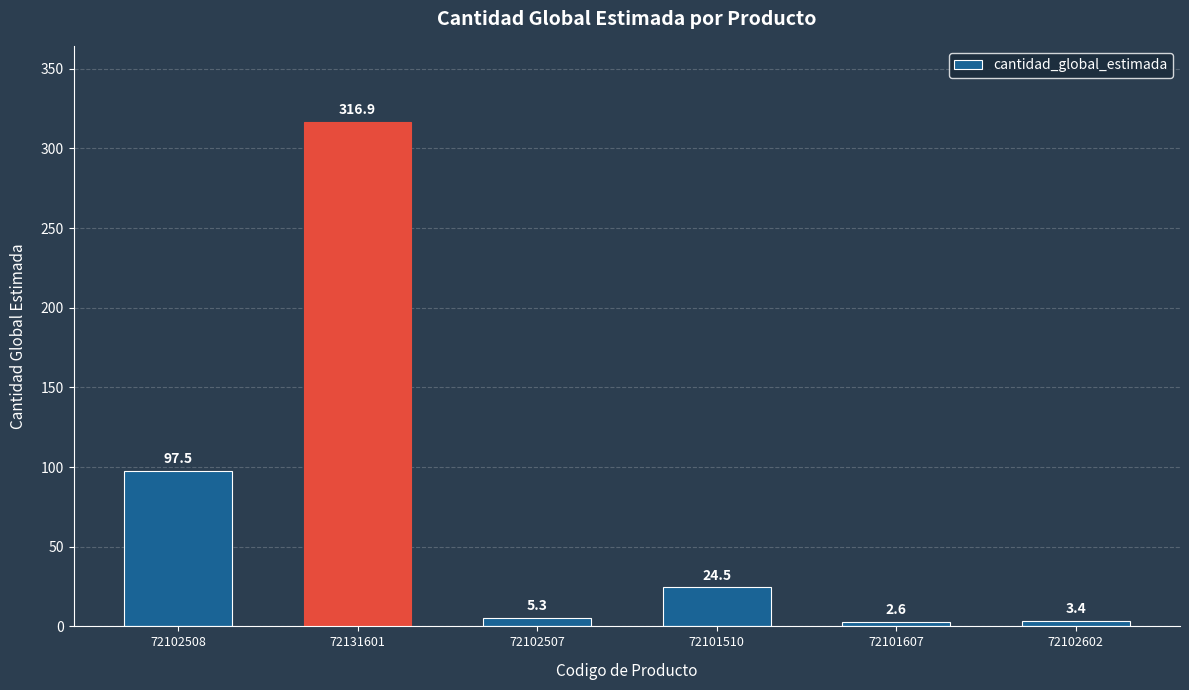

True or false: the data shows 24.5 at 72101510.

True